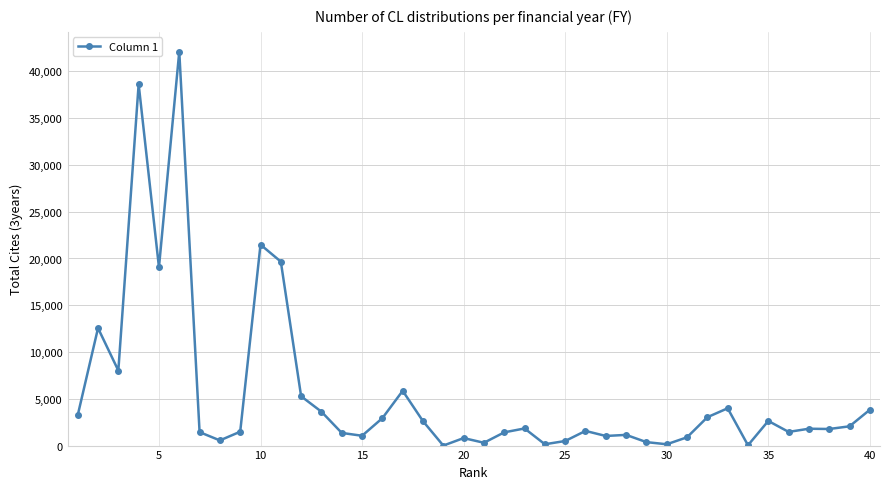

What is the difference between the maximum and minimum values?

42118